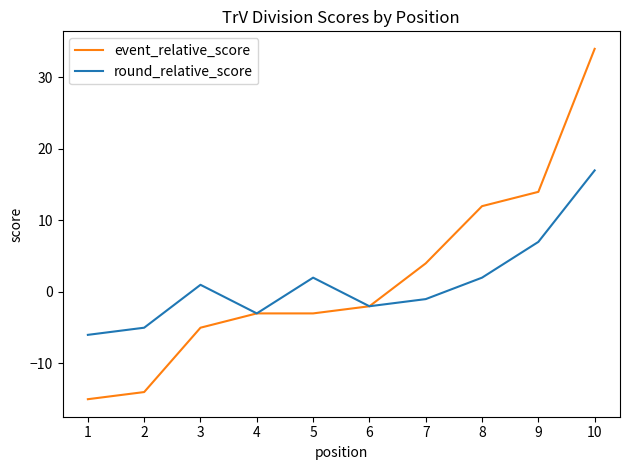

How many values in the event_relative_score series exceed -2?

4